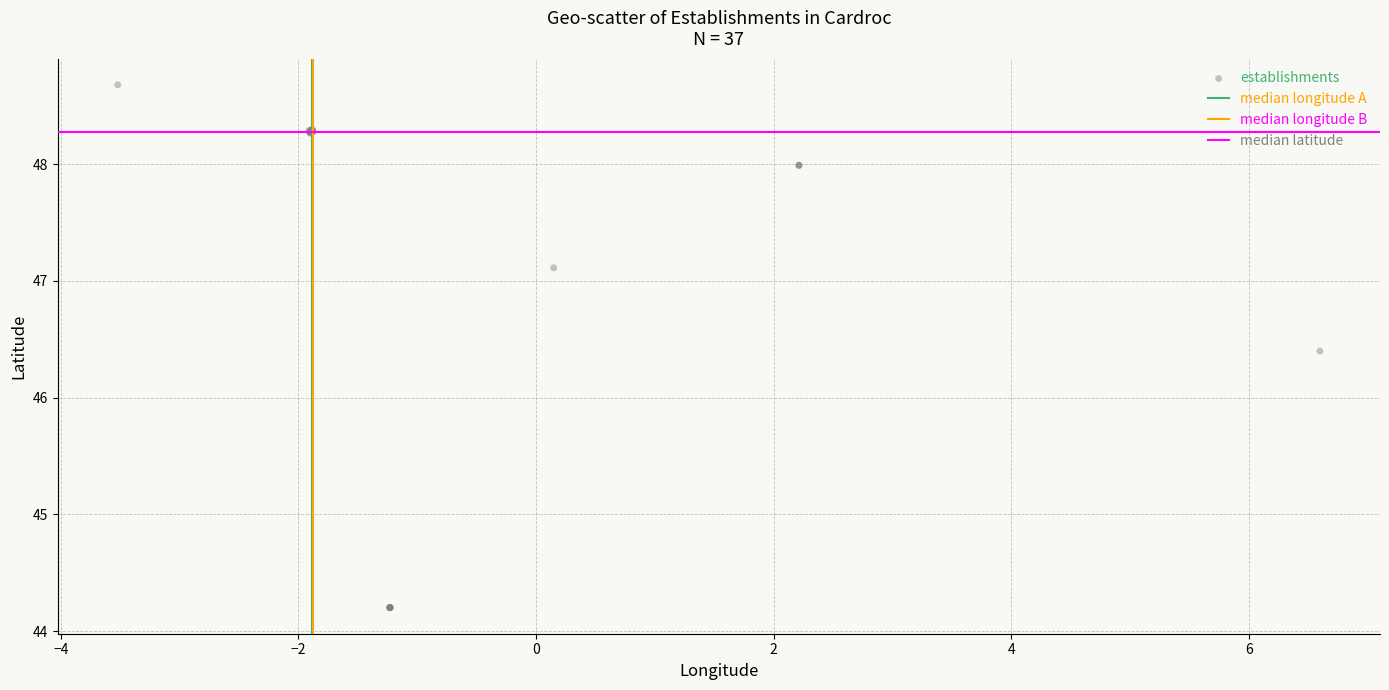

What Y value in the scatter plot is closest to 46?

46.4